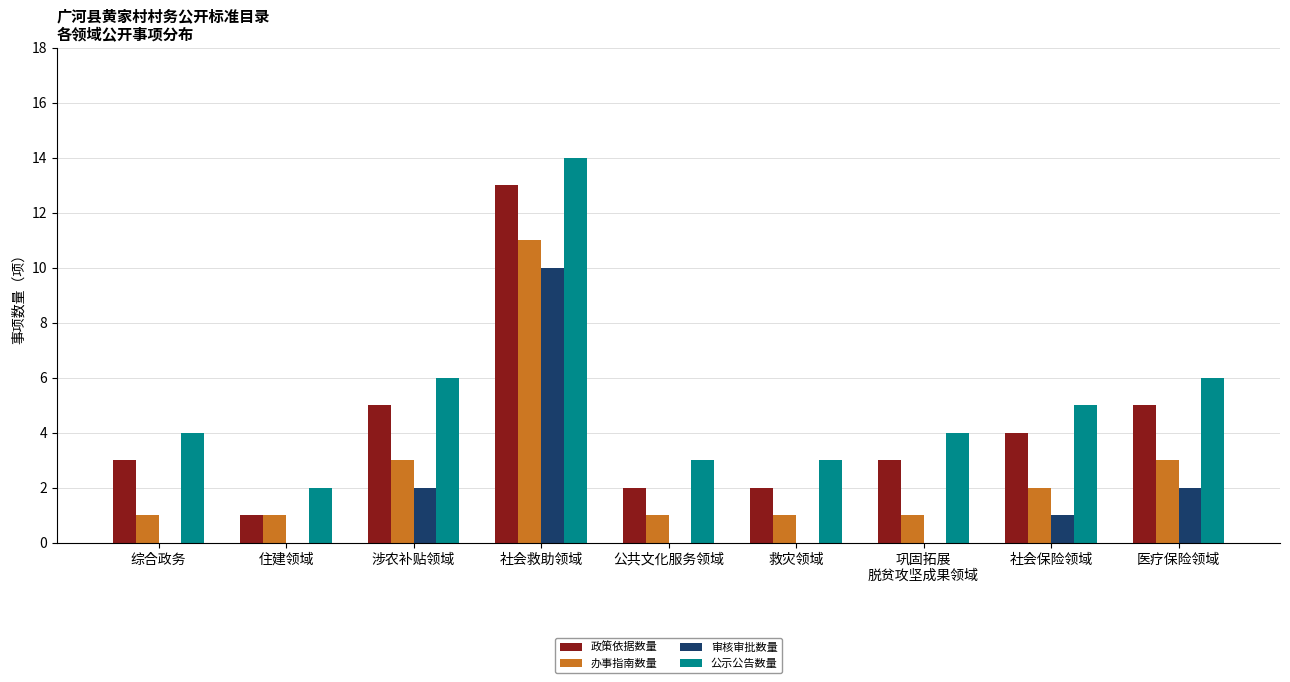

What is the highest value of the 审核审批数量 series?

10